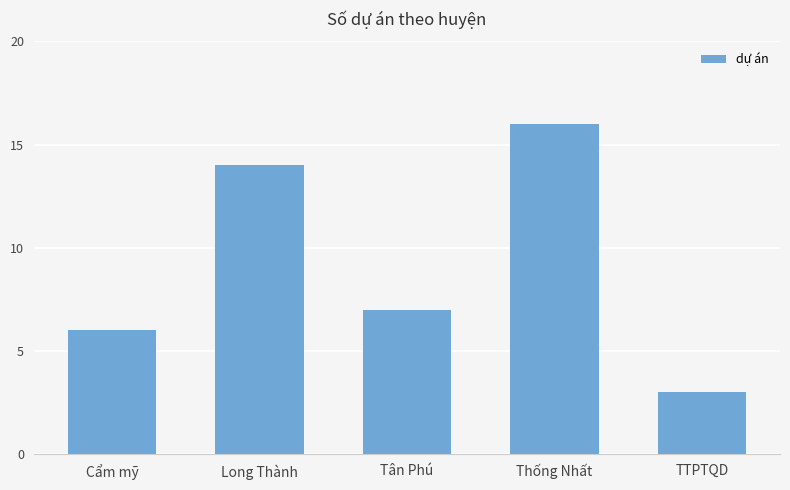

True or false: the data shows 7 at Thống Nhất.

False